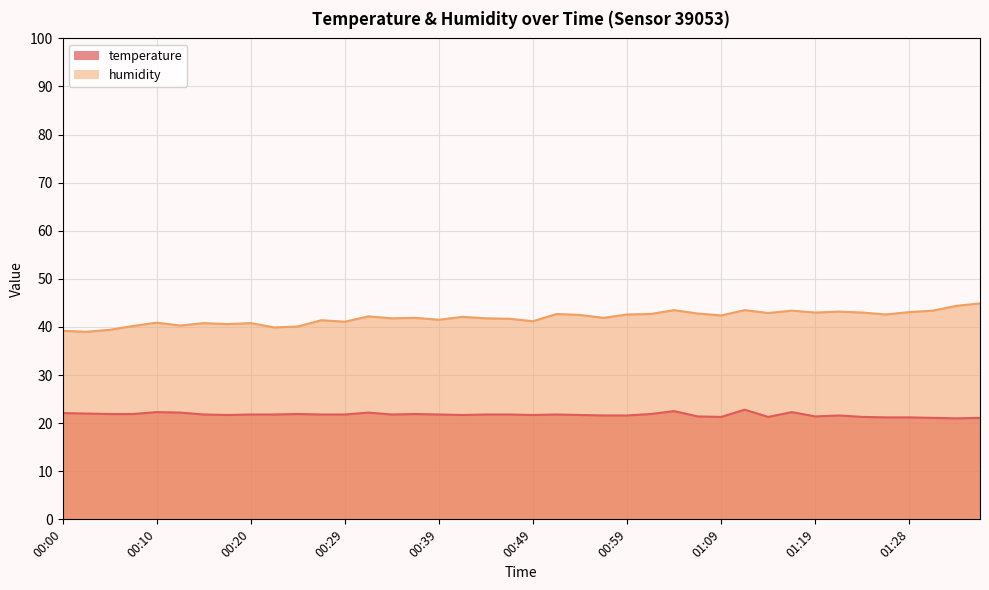

At which category does temperature reach its first local valley?

00:17